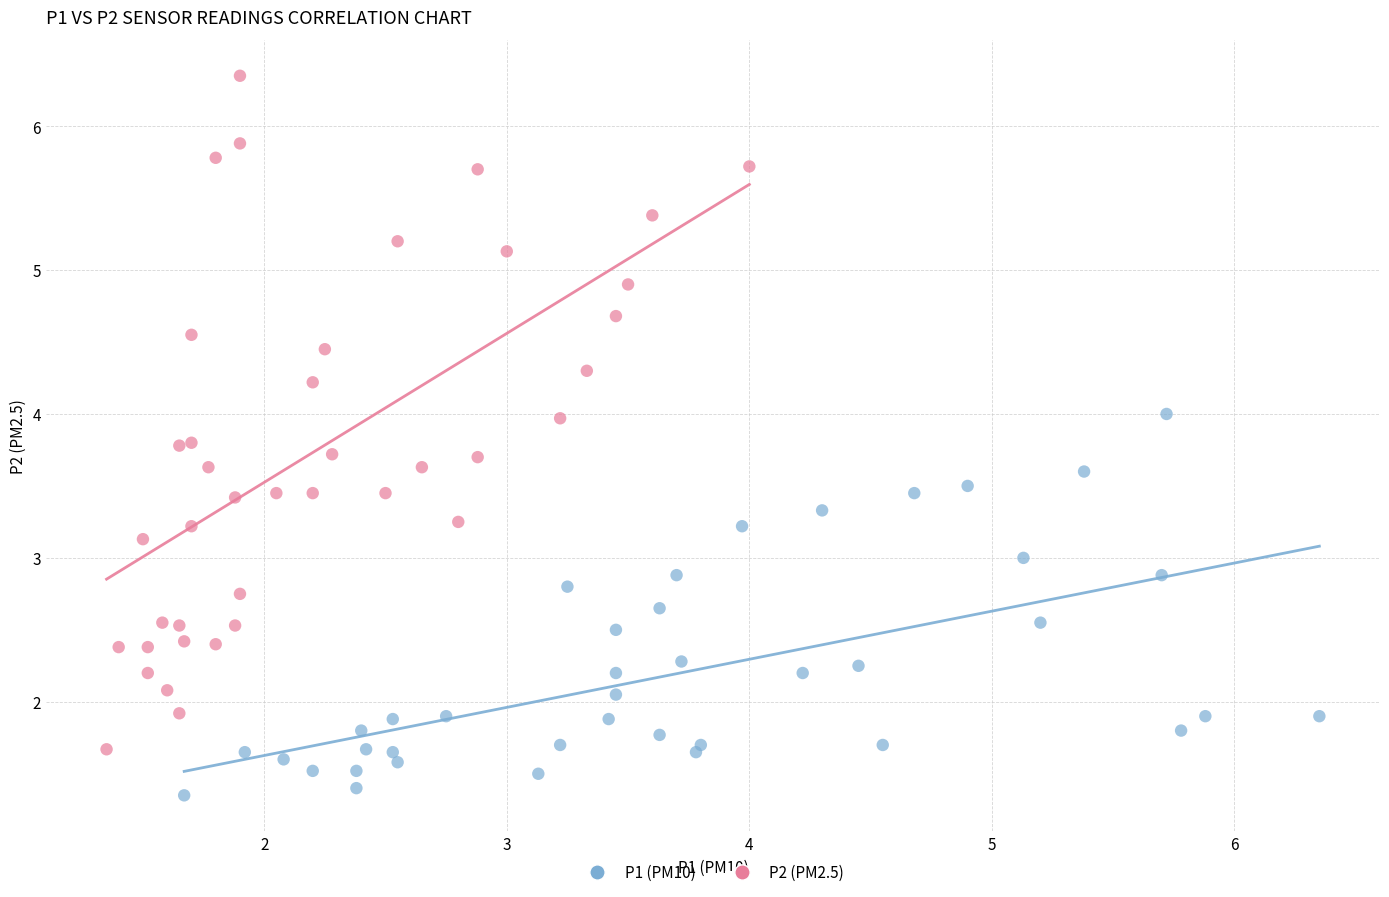

Which series contains the lowest Y value?

P1 (PM10)